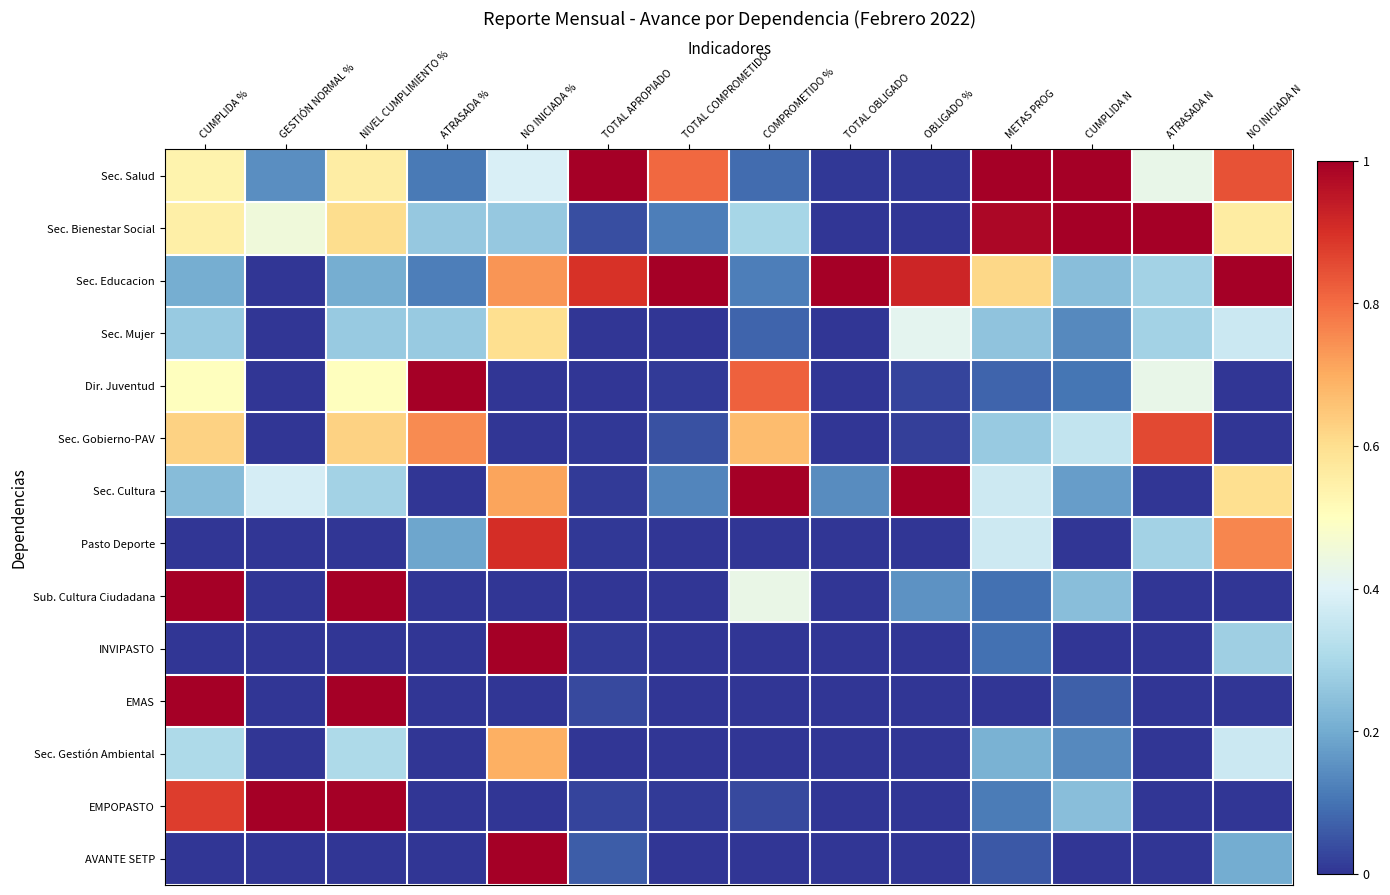

Reading left to right, transcribe all the data shown in this chart.

Sec. Salud: CUMPLIDA %=0.5	GESTIÓN NORMAL %=0.1	NIVEL CUMPLIMIENTO %=0.6	ATRASADA %=0.1	NO INICIADA %=0.4	TOTAL APROPIADO=1.0	TOTAL COMPROMETIDO=0.8	COMPROMETIDO %=0.1	TOTAL OBLIGADO=0.0	OBLIGADO %=0.0	METAS PROG=1.0	CUMPLIDA N=1.0	ATRASADA N=0.4	NO INICIADA N=0.8
Sec. Bienestar Social: CUMPLIDA %=0.5	GESTIÓN NORMAL %=0.5	NIVEL CUMPLIMIENTO %=0.6	ATRASADA %=0.3	NO INICIADA %=0.3	TOTAL APROPIADO=0.0	TOTAL COMPROMETIDO=0.1	COMPROMETIDO %=0.3	TOTAL OBLIGADO=0.0	OBLIGADO %=0.0	METAS PROG=1.0	CUMPLIDA N=1.0	ATRASADA N=1.0	NO INICIADA N=0.6
Sec. Educacion: CUMPLIDA %=0.2	GESTIÓN NORMAL %=0.0	NIVEL CUMPLIMIENTO %=0.2	ATRASADA %=0.1	NO INICIADA %=0.7	TOTAL APROPIADO=0.9	TOTAL COMPROMETIDO=1.0	COMPROMETIDO %=0.1	TOTAL OBLIGADO=1.0	OBLIGADO %=0.9	METAS PROG=0.6	CUMPLIDA N=0.2	ATRASADA N=0.3	NO INICIADA N=1.0
Sec. Mujer: CUMPLIDA %=0.3	GESTIÓN NORMAL %=0.0	NIVEL CUMPLIMIENTO %=0.3	ATRASADA %=0.3	NO INICIADA %=0.6	TOTAL APROPIADO=0.0	TOTAL COMPROMETIDO=0.0	COMPROMETIDO %=0.1	TOTAL OBLIGADO=0.0	OBLIGADO %=0.4	METAS PROG=0.2	CUMPLIDA N=0.1	ATRASADA N=0.3	NO INICIADA N=0.4
Dir. Juventud: CUMPLIDA %=0.5	GESTIÓN NORMAL %=0.0	NIVEL CUMPLIMIENTO %=0.5	ATRASADA %=1.0	NO INICIADA %=0.0	TOTAL APROPIADO=0.0	TOTAL COMPROMETIDO=0.0	COMPROMETIDO %=0.8	TOTAL OBLIGADO=0.0	OBLIGADO %=0.0	METAS PROG=0.1	CUMPLIDA N=0.1	ATRASADA N=0.4	NO INICIADA N=0.0
Sec. Gobierno-PAV: CUMPLIDA %=0.6	GESTIÓN NORMAL %=0.0	NIVEL CUMPLIMIENTO %=0.6	ATRASADA %=0.8	NO INICIADA %=0.0	TOTAL APROPIADO=0.0	TOTAL COMPROMETIDO=0.0	COMPROMETIDO %=0.7	TOTAL OBLIGADO=0.0	OBLIGADO %=0.0	METAS PROG=0.3	CUMPLIDA N=0.3	ATRASADA N=0.9	NO INICIADA N=0.0
Sec. Cultura: CUMPLIDA %=0.2	GESTIÓN NORMAL %=0.4	NIVEL CUMPLIMIENTO %=0.3	ATRASADA %=0.0	NO INICIADA %=0.7	TOTAL APROPIADO=0.0	TOTAL COMPROMETIDO=0.1	COMPROMETIDO %=1.0	TOTAL OBLIGADO=0.1	OBLIGADO %=1.0	METAS PROG=0.4	CUMPLIDA N=0.2	ATRASADA N=0.0	NO INICIADA N=0.6
Pasto Deporte: CUMPLIDA %=0.0	GESTIÓN NORMAL %=0.0	NIVEL CUMPLIMIENTO %=0.0	ATRASADA %=0.2	NO INICIADA %=0.9	TOTAL APROPIADO=0.0	TOTAL COMPROMETIDO=0.0	COMPROMETIDO %=0.0	TOTAL OBLIGADO=0.0	OBLIGADO %=0.0	METAS PROG=0.4	CUMPLIDA N=0.0	ATRASADA N=0.3	NO INICIADA N=0.8
Sub. Cultura Ciudadana: CUMPLIDA %=1.0	GESTIÓN NORMAL %=0.0	NIVEL CUMPLIMIENTO %=1.0	ATRASADA %=0.0	NO INICIADA %=0.0	TOTAL APROPIADO=0.0	TOTAL COMPROMETIDO=0.0	COMPROMETIDO %=0.4	TOTAL OBLIGADO=0.0	OBLIGADO %=0.2	METAS PROG=0.1	CUMPLIDA N=0.2	ATRASADA N=0.0	NO INICIADA N=0.0
INVIPASTO: CUMPLIDA %=0.0	GESTIÓN NORMAL %=0.0	NIVEL CUMPLIMIENTO %=0.0	ATRASADA %=0.0	NO INICIADA %=1.0	TOTAL APROPIADO=0.0	TOTAL COMPROMETIDO=0.0	COMPROMETIDO %=0.0	TOTAL OBLIGADO=0.0	OBLIGADO %=0.0	METAS PROG=0.1	CUMPLIDA N=0.0	ATRASADA N=0.0	NO INICIADA N=0.3
EMAS: CUMPLIDA %=1.0	GESTIÓN NORMAL %=0.0	NIVEL CUMPLIMIENTO %=1.0	ATRASADA %=0.0	NO INICIADA %=0.0	TOTAL APROPIADO=0.0	TOTAL COMPROMETIDO=0.0	COMPROMETIDO %=0.0	TOTAL OBLIGADO=0.0	OBLIGADO %=0.0	METAS PROG=0.0	CUMPLIDA N=0.1	ATRASADA N=0.0	NO INICIADA N=0.0
Sec. Gestión Ambiental: CUMPLIDA %=0.3	GESTIÓN NORMAL %=0.0	NIVEL CUMPLIMIENTO %=0.3	ATRASADA %=0.0	NO INICIADA %=0.7	TOTAL APROPIADO=0.0	TOTAL COMPROMETIDO=0.0	COMPROMETIDO %=0.0	TOTAL OBLIGADO=0.0	OBLIGADO %=0.0	METAS PROG=0.2	CUMPLIDA N=0.1	ATRASADA N=0.0	NO INICIADA N=0.4
EMPOPASTO: CUMPLIDA %=0.9	GESTIÓN NORMAL %=1.0	NIVEL CUMPLIMIENTO %=1.0	ATRASADA %=0.0	NO INICIADA %=0.0	TOTAL APROPIADO=0.0	TOTAL COMPROMETIDO=0.0	COMPROMETIDO %=0.0	TOTAL OBLIGADO=0.0	OBLIGADO %=0.0	METAS PROG=0.1	CUMPLIDA N=0.2	ATRASADA N=0.0	NO INICIADA N=0.0
AVANTE SETP: CUMPLIDA %=0.0	GESTIÓN NORMAL %=0.0	NIVEL CUMPLIMIENTO %=0.0	ATRASADA %=0.0	NO INICIADA %=1.0	TOTAL APROPIADO=0.1	TOTAL COMPROMETIDO=0.0	COMPROMETIDO %=0.0	TOTAL OBLIGADO=0.0	OBLIGADO %=0.0	METAS PROG=0.1	CUMPLIDA N=0.0	ATRASADA N=0.0	NO INICIADA N=0.2